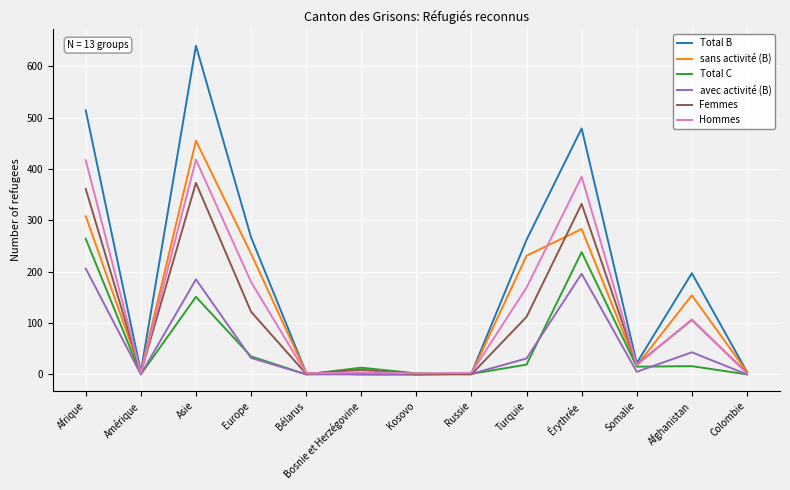

At which category is the sum across all series the highest?

Asie